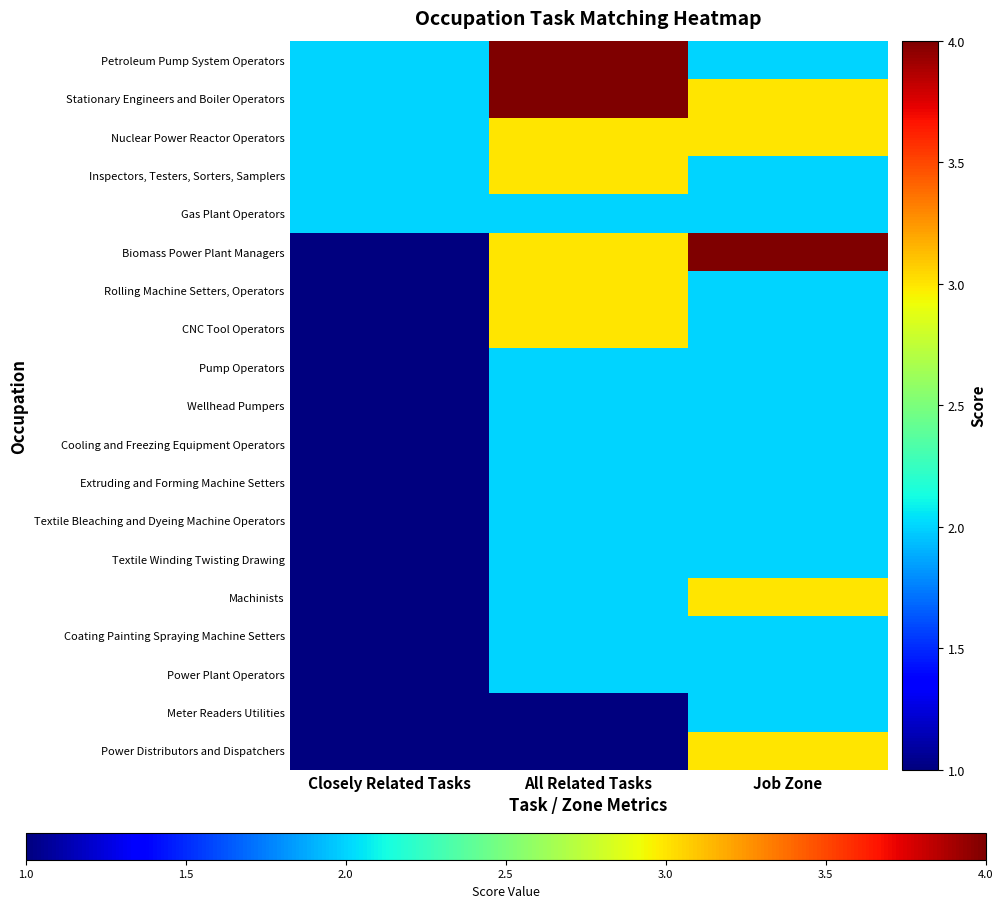

What is the spread (max minus min) of values at All Related Tasks?

3